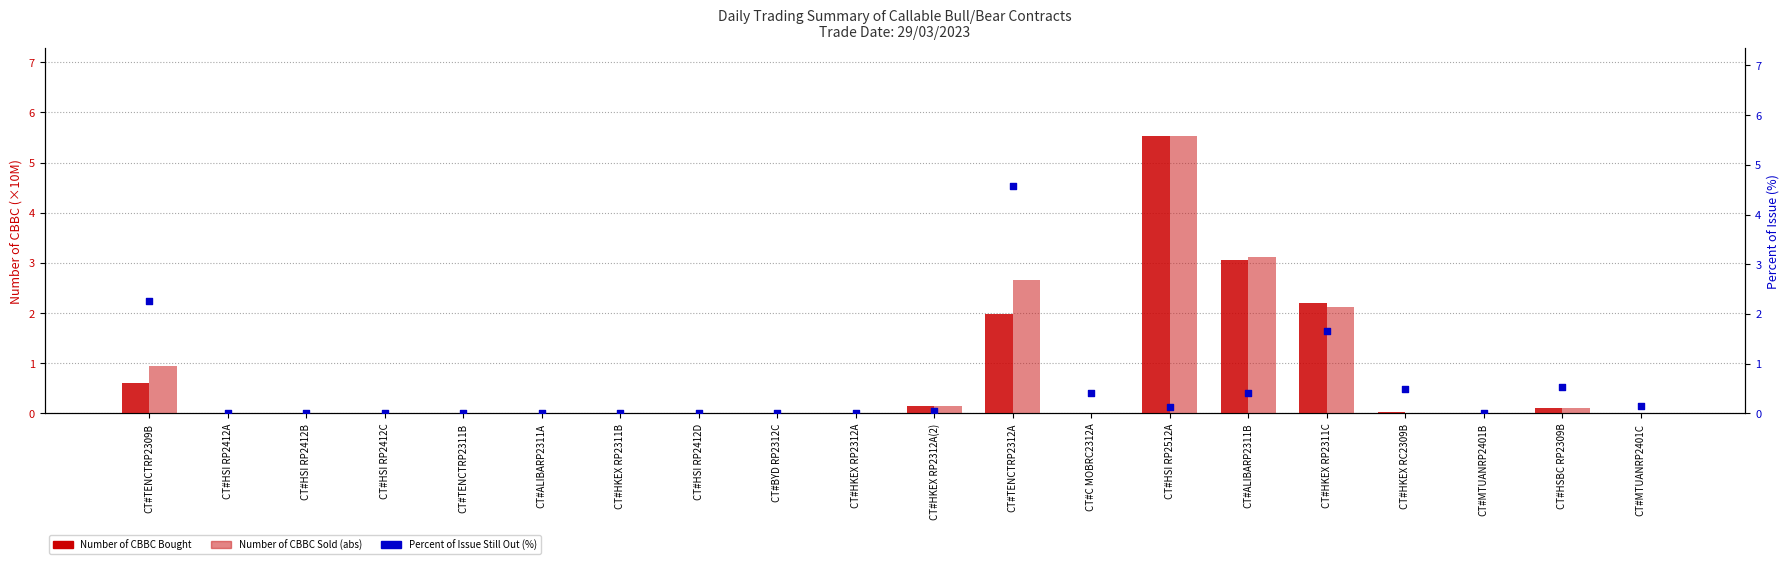

Which series reaches the minimum Y coordinate?

Number of CBBC Bought